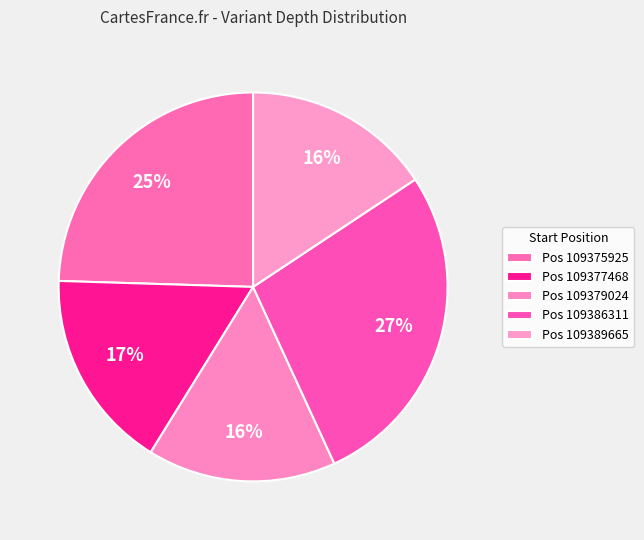

Does any single category account for the majority?

No